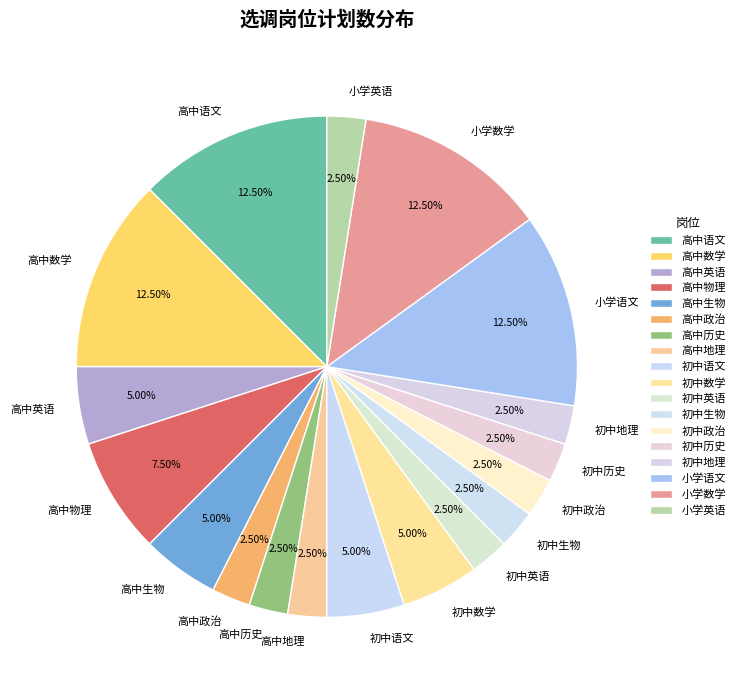

What percentage do 高中生物 and 高中地理 together represent?

7.5%